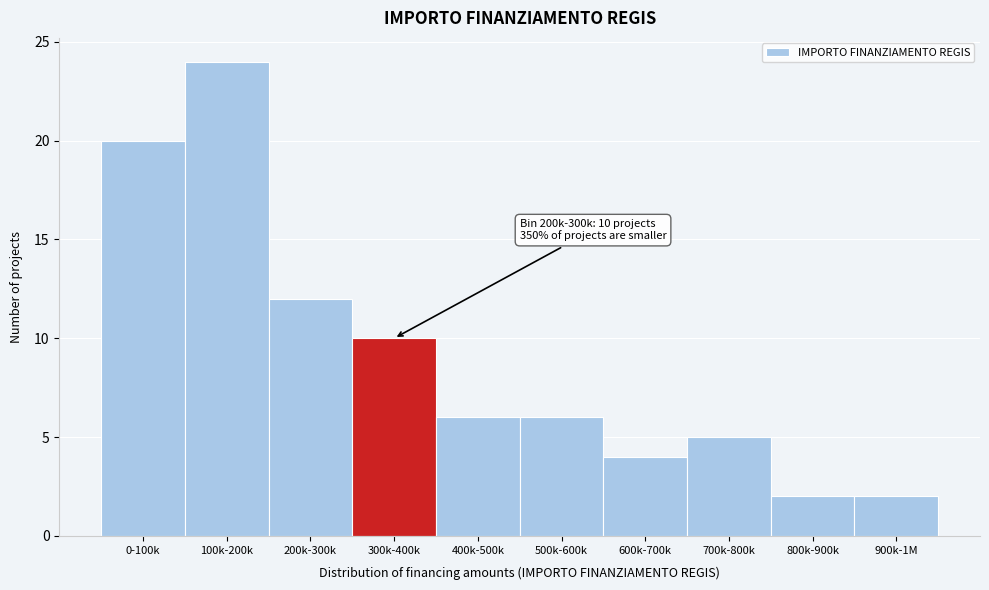

Reading right to left, list all the values displayed in this chart.

900k-1M=2	800k-900k=2	700k-800k=5	600k-700k=4	500k-600k=6	400k-500k=6	300k-400k=10	200k-300k=12	100k-200k=24	0-100k=20